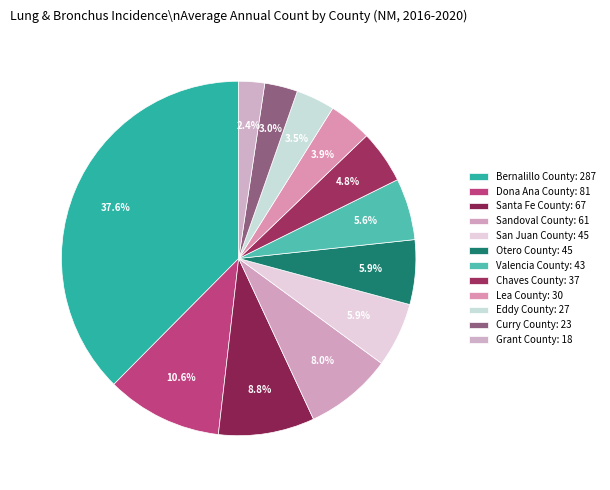

Count the number of slices in the pie.

12